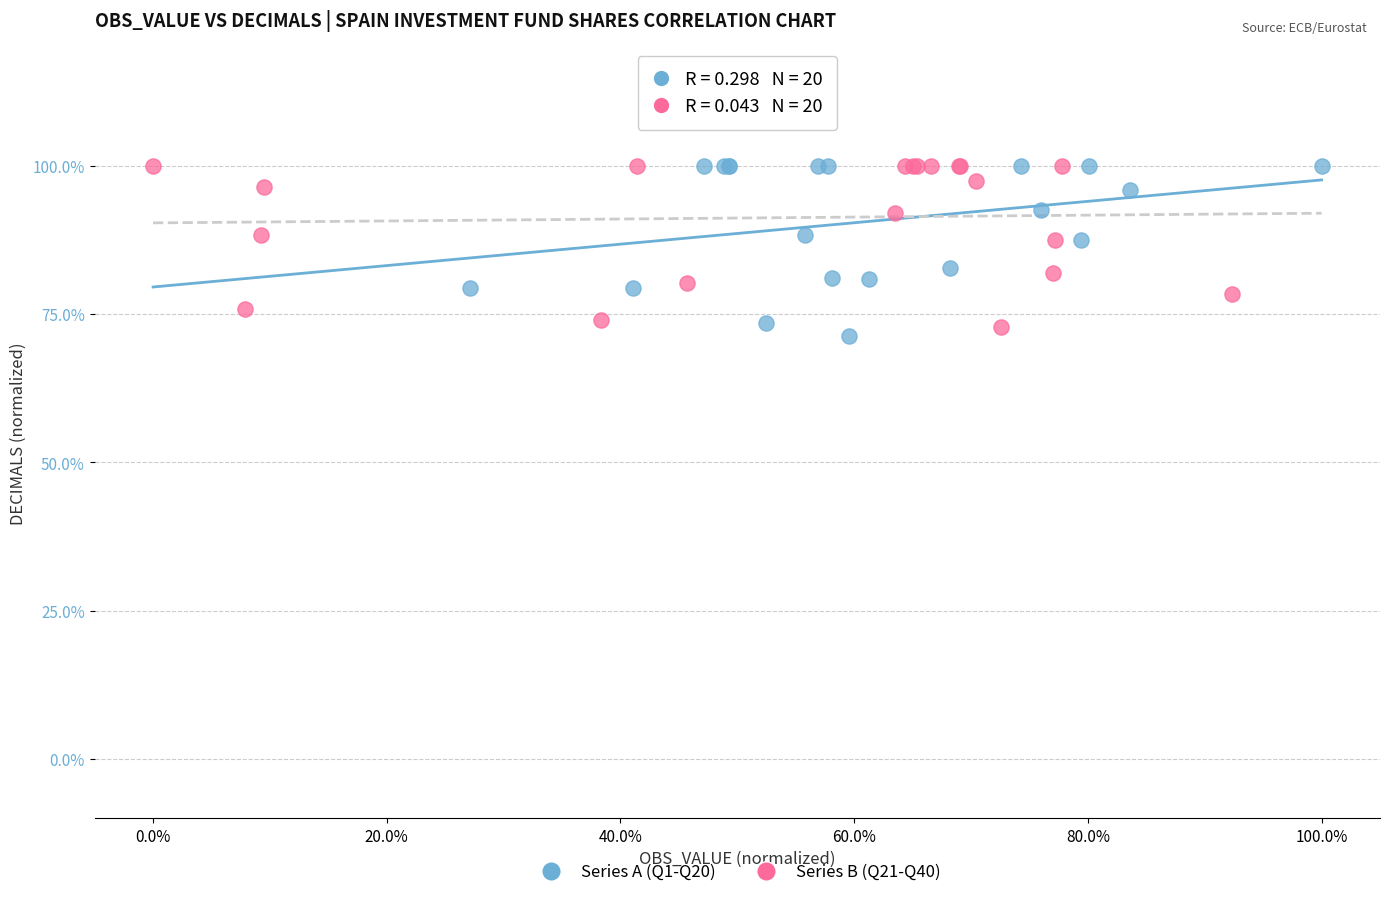

What are all the series names shown in the legend?

Series A (Q1-Q20), Series B (Q21-Q40)